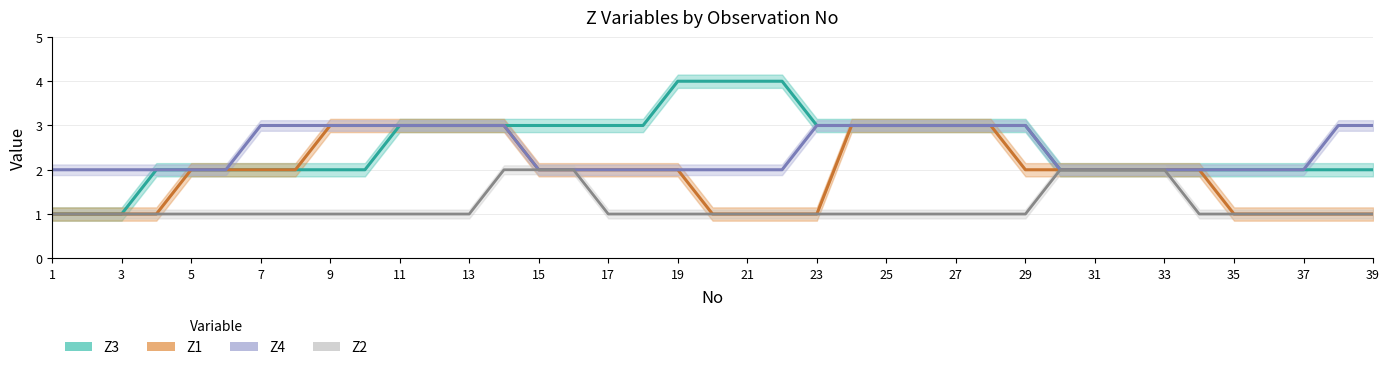

Reading left to right, transcribe all the data shown in this chart.

Z1: 1=1	2=1	3=1	4=1	5=2	6=2	7=2	8=2	9=3	10=3	11=3	12=3	13=3	14=3	15=2	16=2	17=2	18=2	19=2	20=1	21=1	22=1	23=1	24=3	25=3	26=3	27=3	28=3	29=2	30=2	31=2	32=2	33=2	34=2	35=1	36=1	37=1	38=1	39=1
Z2: 1=1	2=1	3=1	4=1	5=1	6=1	7=1	8=1	9=1	10=1	11=1	12=1	13=1	14=2	15=2	16=2	17=1	18=1	19=1	20=1	21=1	22=1	23=1	24=1	25=1	26=1	27=1	28=1	29=1	30=2	31=2	32=2	33=2	34=1	35=1	36=1	37=1	38=1	39=1
Z3: 1=1	2=1	3=1	4=2	5=2	6=2	7=2	8=2	9=2	10=2	11=3	12=3	13=3	14=3	15=3	16=3	17=3	18=3	19=4	20=4	21=4	22=4	23=3	24=3	25=3	26=3	27=3	28=3	29=3	30=2	31=2	32=2	33=2	34=2	35=2	36=2	37=2	38=2	39=2
Z4: 1=2	2=2	3=2	4=2	5=2	6=2	7=3	8=3	9=3	10=3	11=3	12=3	13=3	14=3	15=2	16=2	17=2	18=2	19=2	20=2	21=2	22=2	23=3	24=3	25=3	26=3	27=3	28=3	29=3	30=2	31=2	32=2	33=2	34=2	35=2	36=2	37=2	38=3	39=3